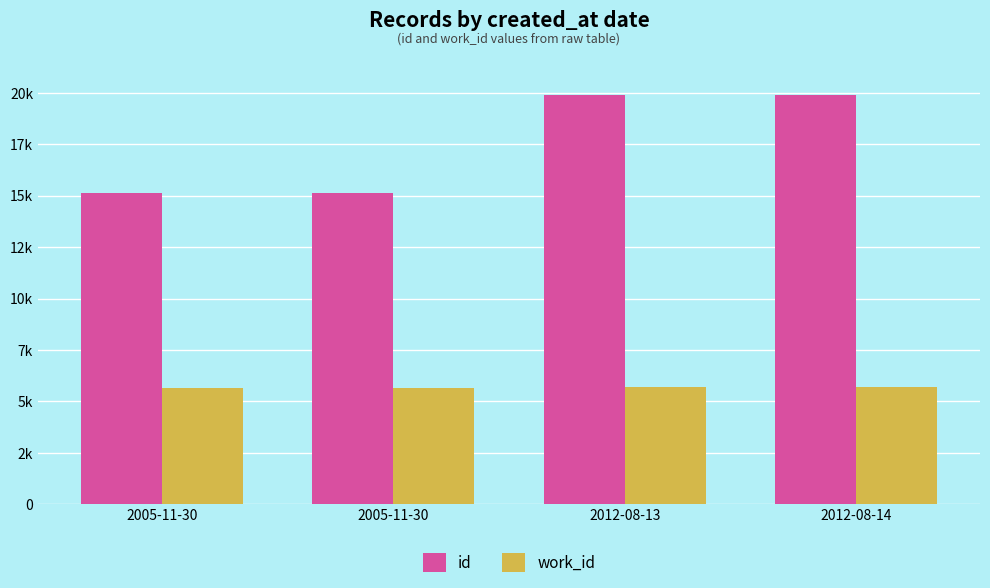

The value of id at 2005-11-30 is 9852. True or false?

False